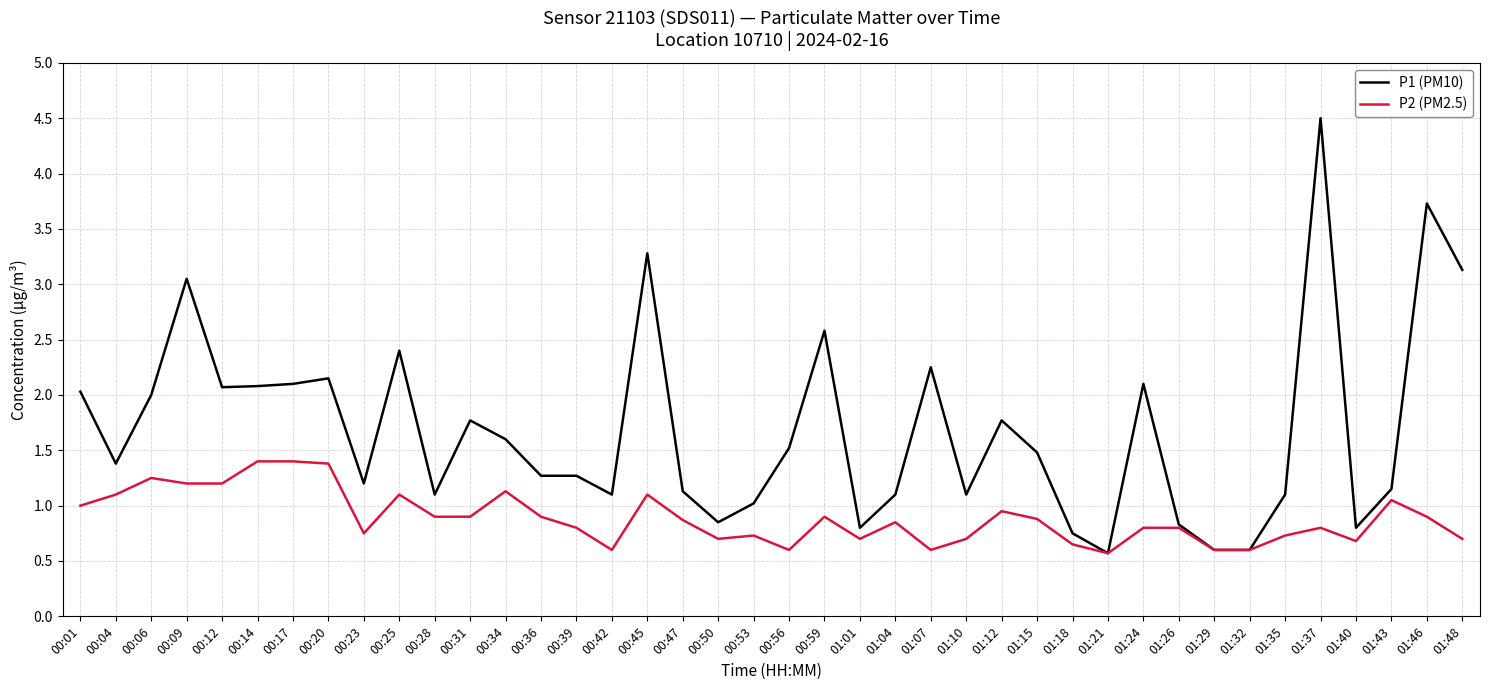

Which series has the widest spread of values?

P1 (PM10)